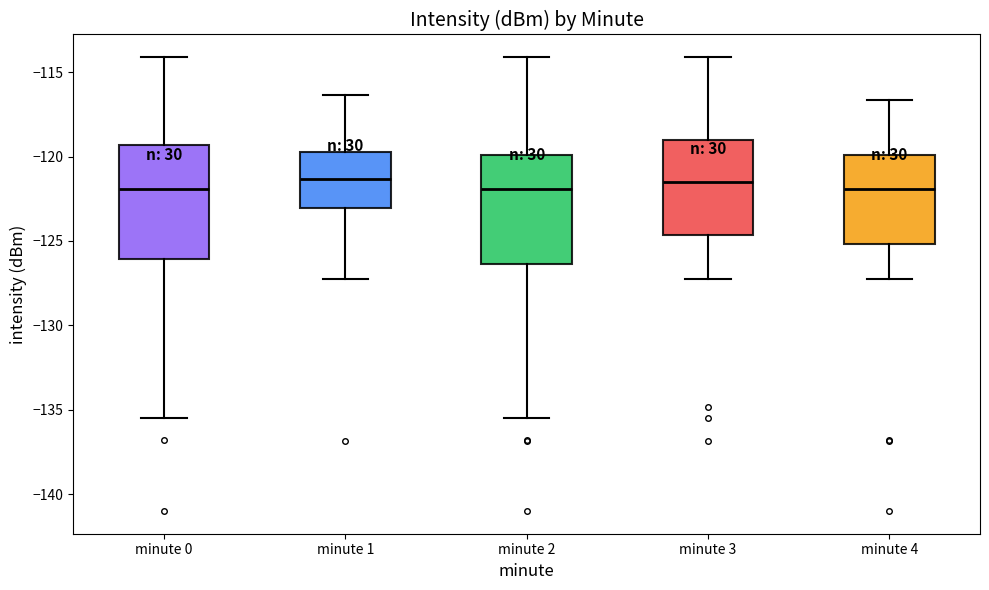

Reading left to right, transcribe this box plot: for each box, give where its median line is, the range the box spans, and where its two whiskers end, as read against the y-axis. The values are not printed on the chart, so give them approximately, as read against the axis.

minute 0: median -122.0, box -126.0 to -119.5, whiskers -135.5 to -114.0
minute 1: median -121.5, box -123.0 to -119.5, whiskers -127.0 to -116.5
minute 2: median -122.0, box -126.5 to -120.0, whiskers -135.5 to -114.0
minute 3: median -121.5, box -124.5 to -119.0, whiskers -127.0 to -114.0
minute 4: median -122.0, box -125.0 to -120.0, whiskers -127.0 to -116.5